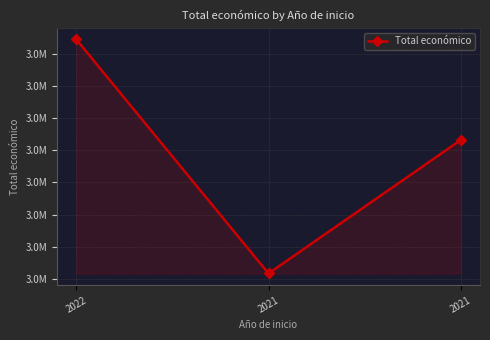

Does the chart have visible grid lines?

Yes